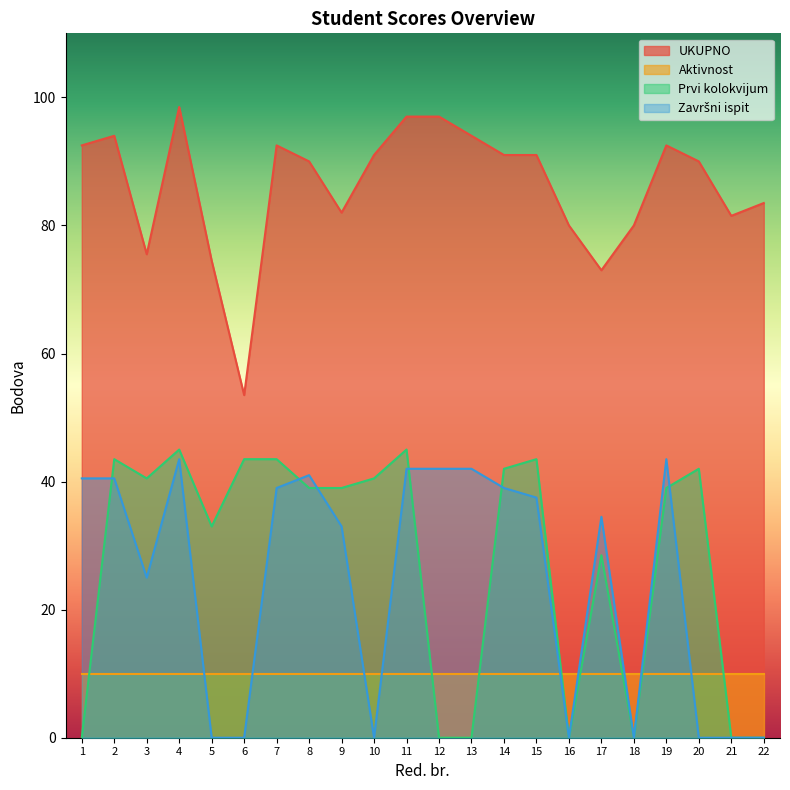

How many lines are shown in the chart?

4